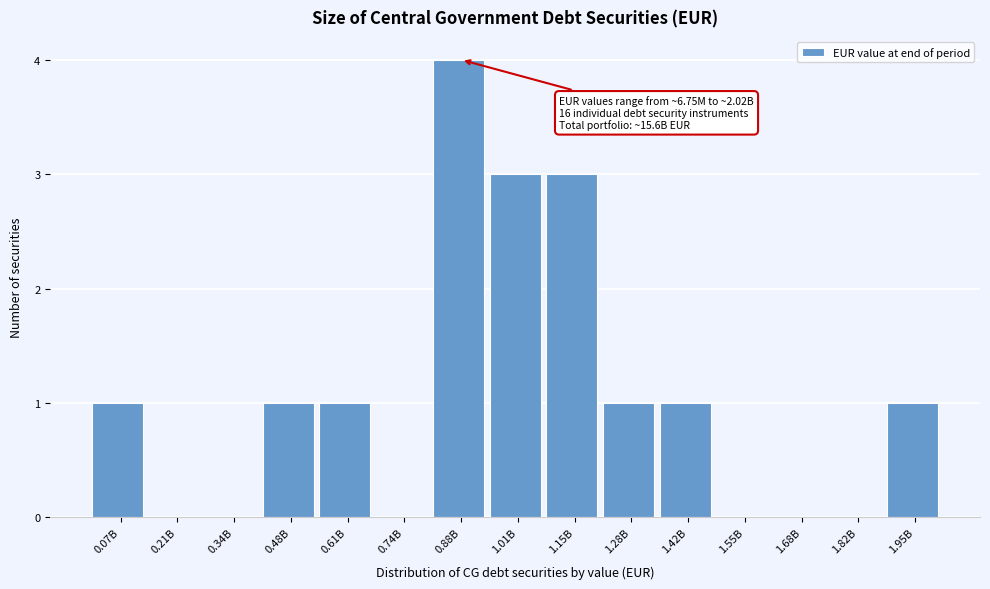

Reading left to right, transcribe all the data shown in this chart.

0.07B=1	0.21B=0	0.34B=0	0.48B=1	0.61B=1	0.74B=0	0.88B=4	1.01B=3	1.15B=3	1.28B=1	1.42B=1	1.55B=0	1.68B=0	1.82B=0	1.95B=1